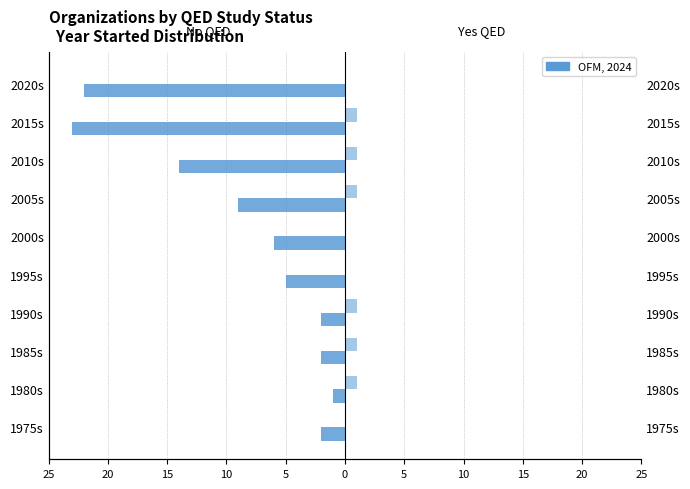

How many Yes values are between 0 and 1?

10